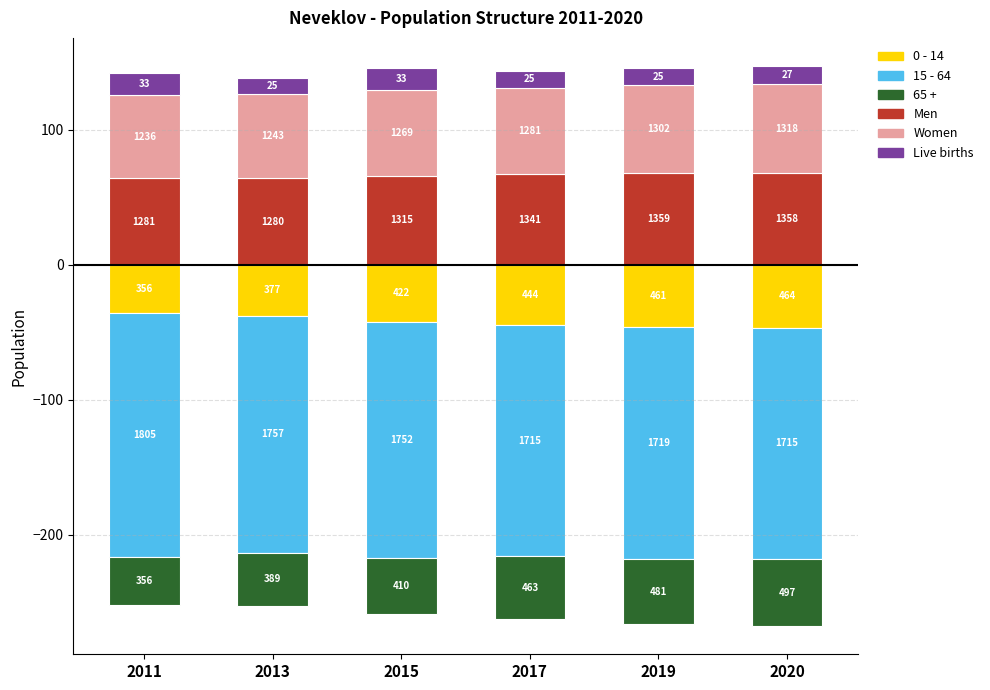

What is the difference between the 15 - 64 values at 2013 and 2019?

3.8